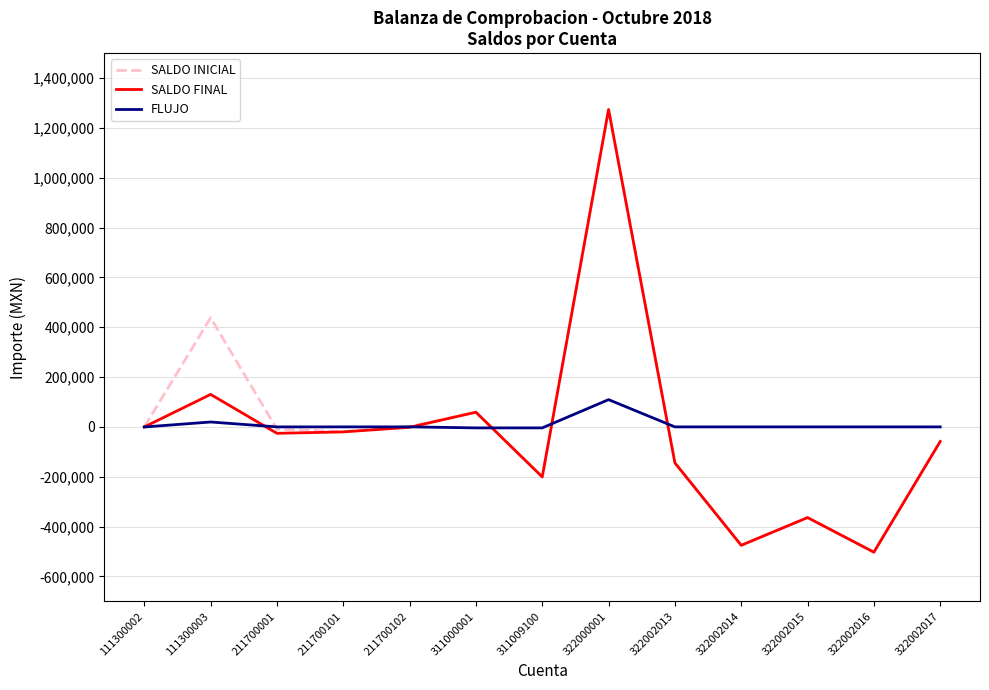

True or false: FLUJO has more than 0 interior local peaks.

True